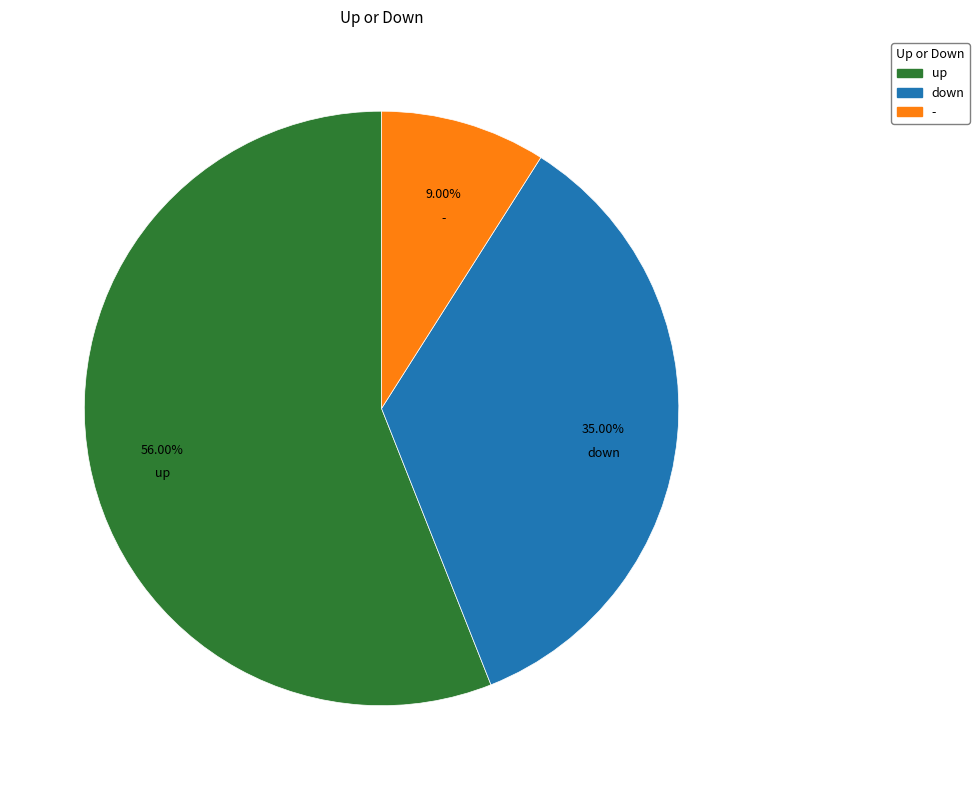

The - slice represents 9% of the pie. True or false?

True